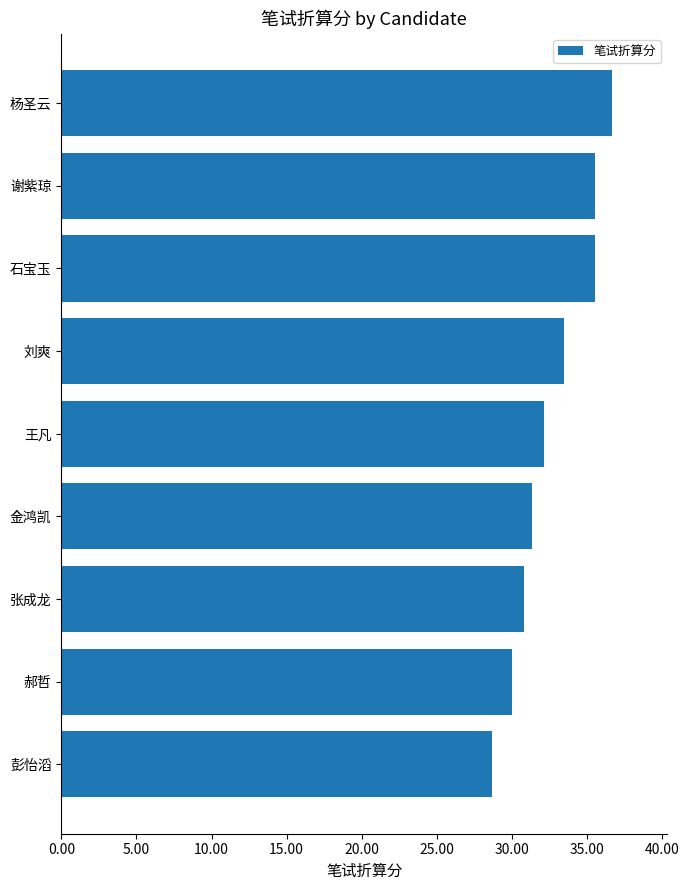

Read the value at 张成龙.

30.8